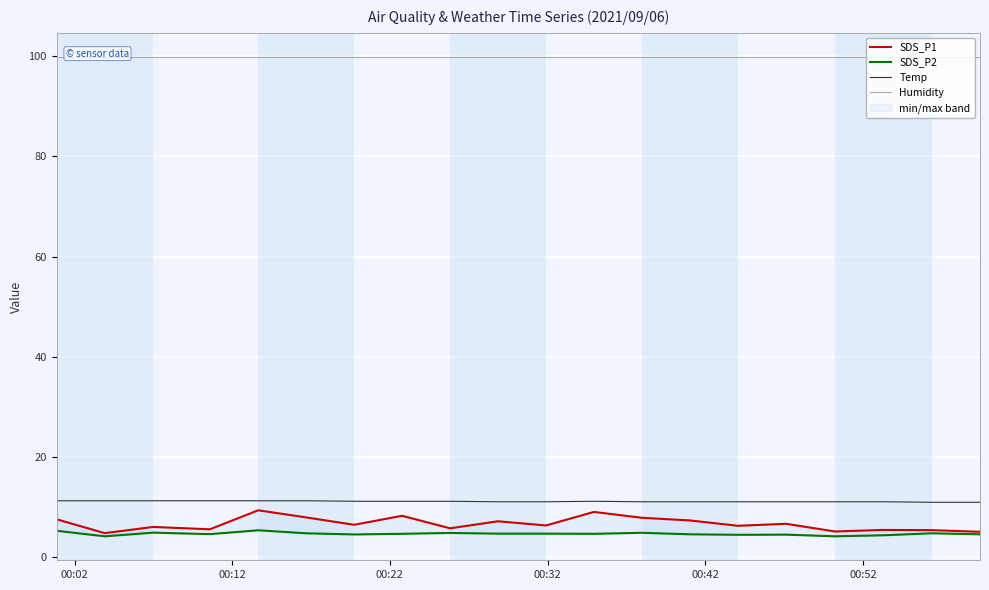

What is the highest value of the Temp series?

11.2